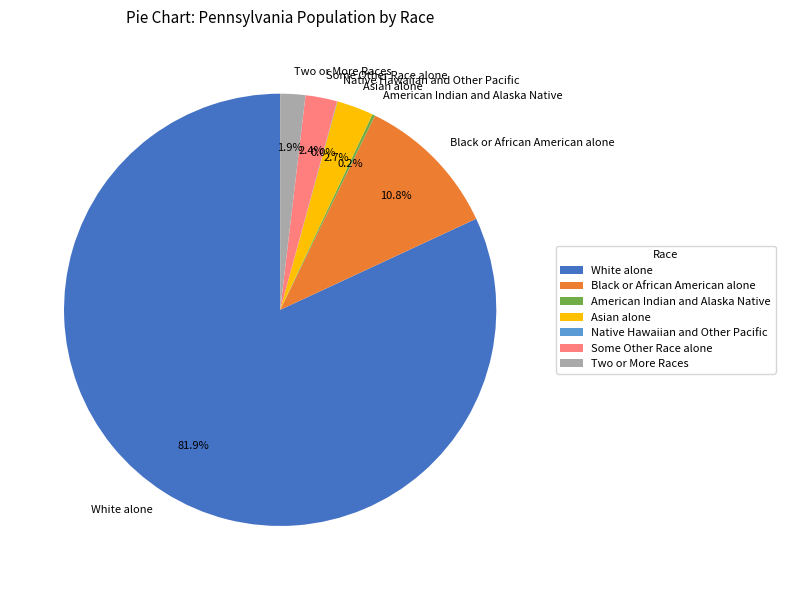

Which slice is the largest?

White alone